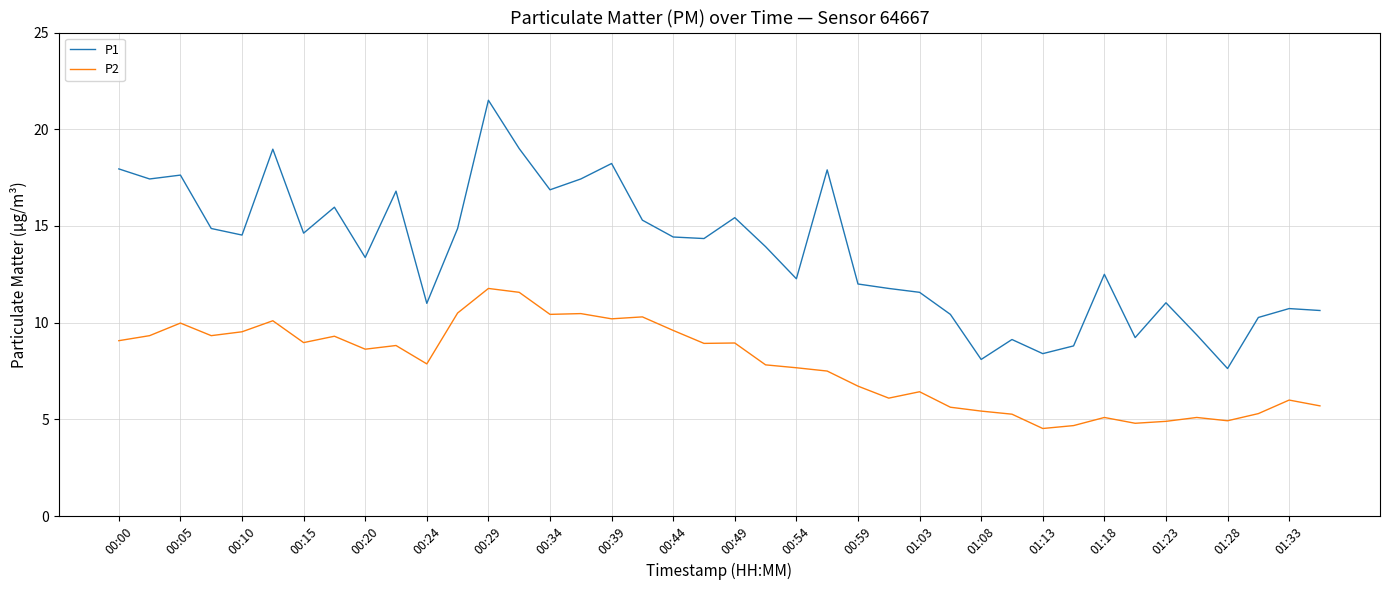

Which series has the widest spread of values?

P1